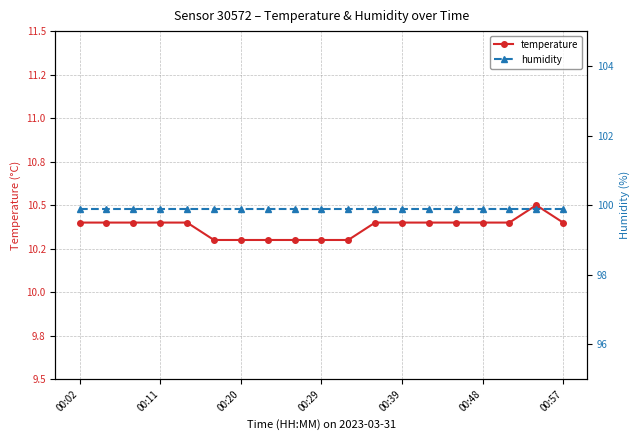

How many lines are shown in the chart?

2